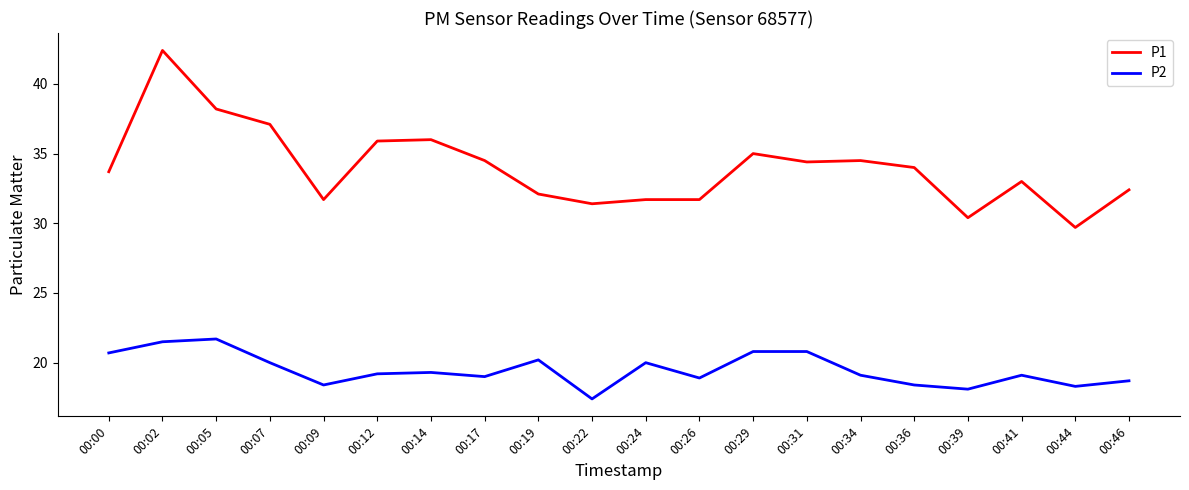

At how many categories does at least one series exceed 40?

1